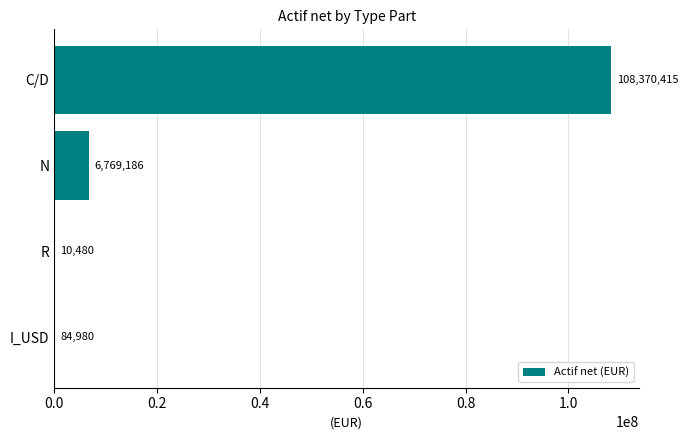

Where is the data nearest to the value 54190447?

N